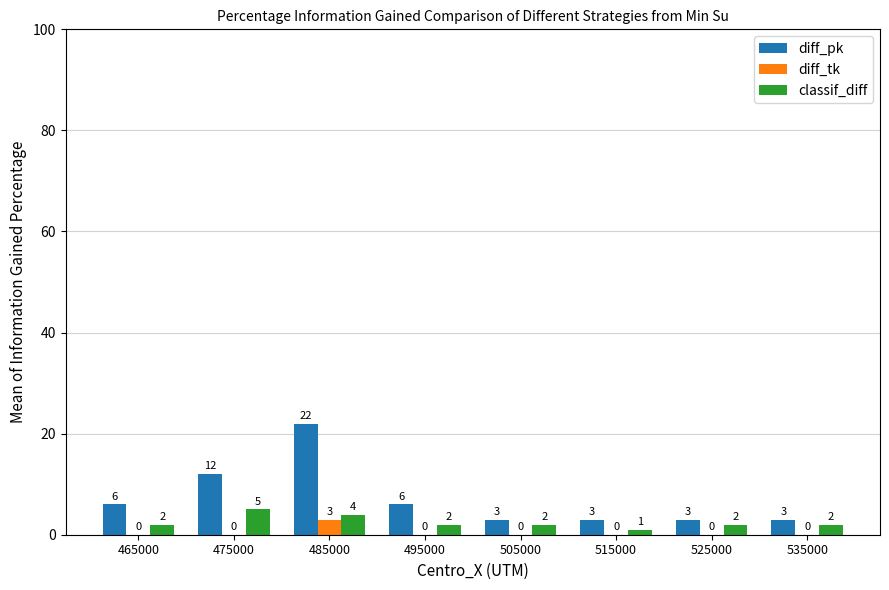

The value of diff_pk at 475000 is 3. True or false?

False